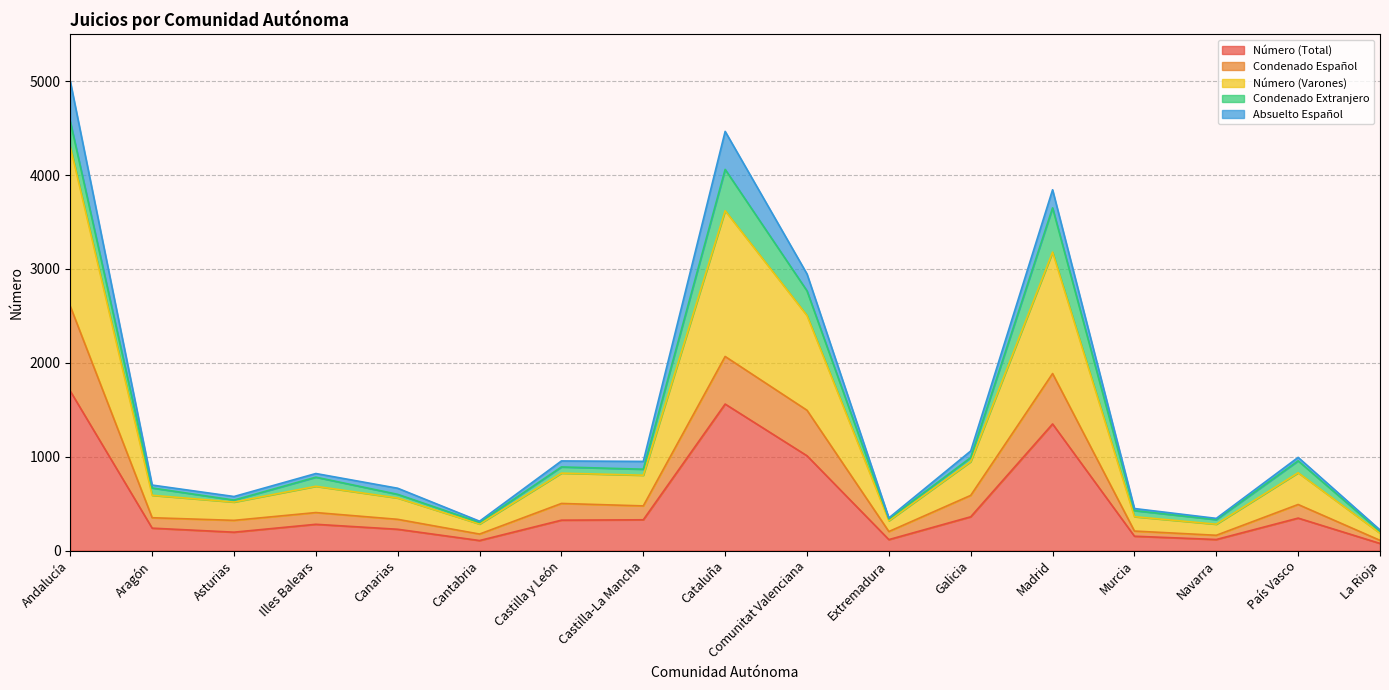

Between Extremadura and Andalucía, which is larger?

Andalucía